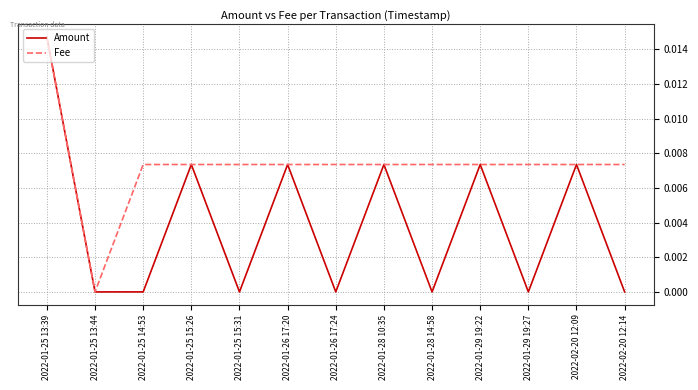

Is it true that Fee equals 0.0 at 2022-01-25 15:26?

True